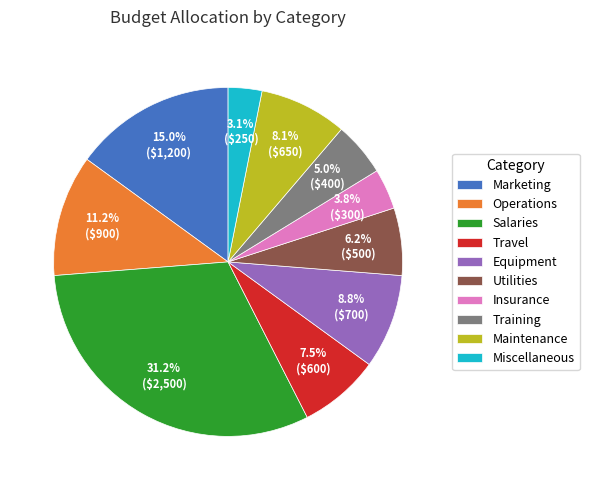

To the nearest percent, what is the difference between the Travel and Utilities slice percentages?

1%